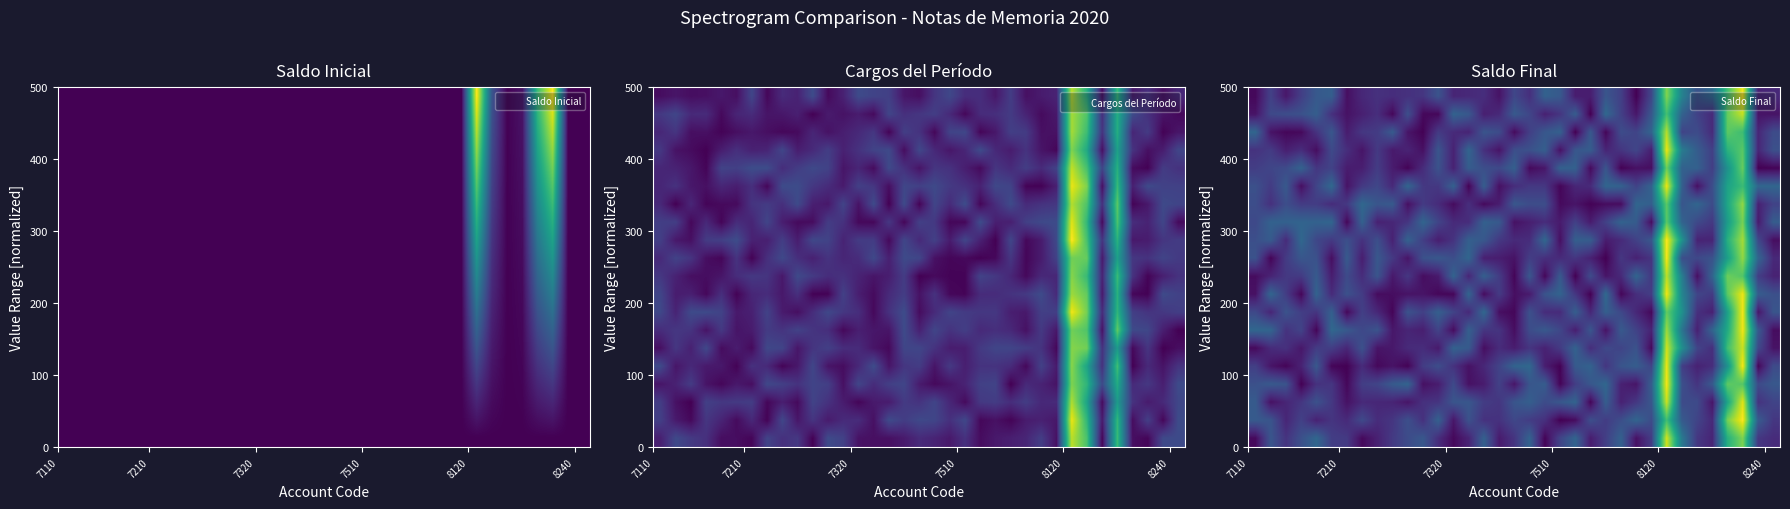

How many categories are shown in the chart?

35